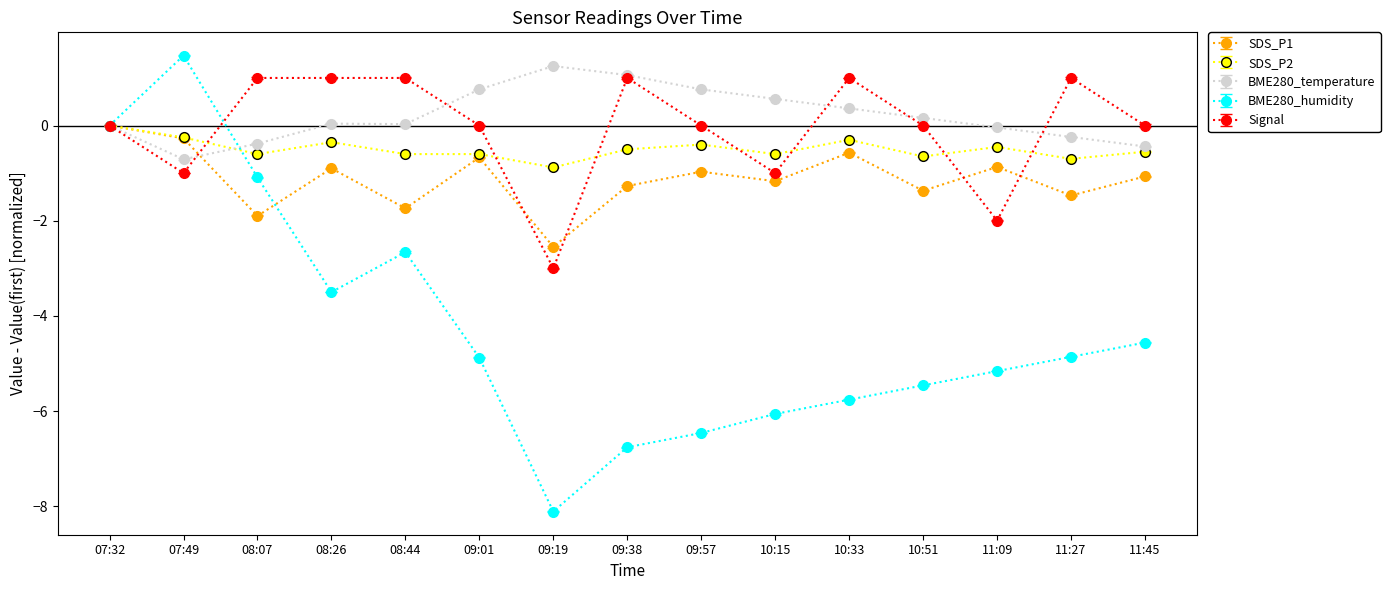

At which category is the sum across all series the highest?

07:32